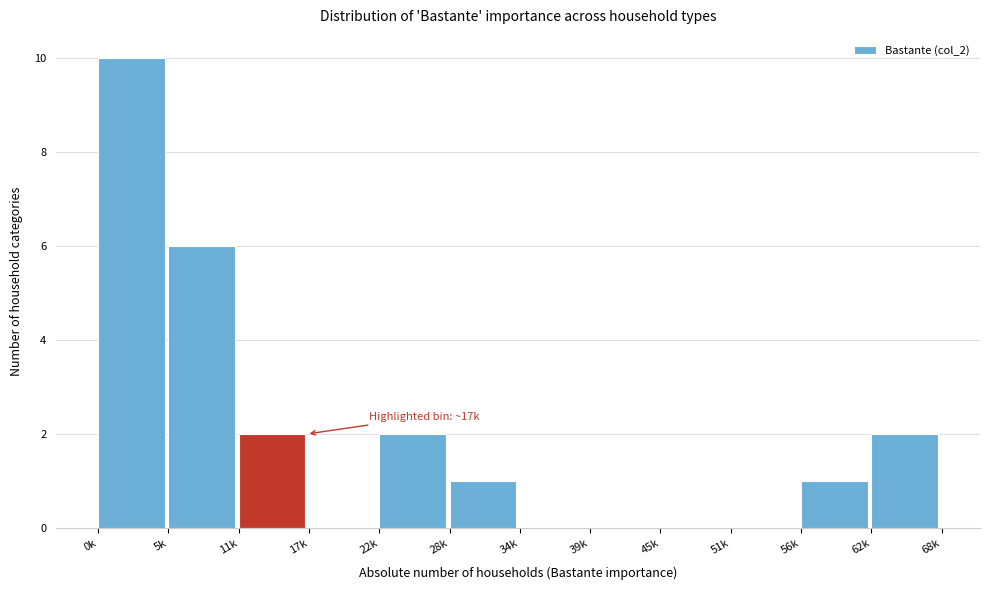

Reading left to right, extract all data points from this chart.

0k=10	5k=6	11k=2	17k=0	22k=2	28k=1	34k=0	39k=0	45k=0	51k=0	56k=1	62k=2